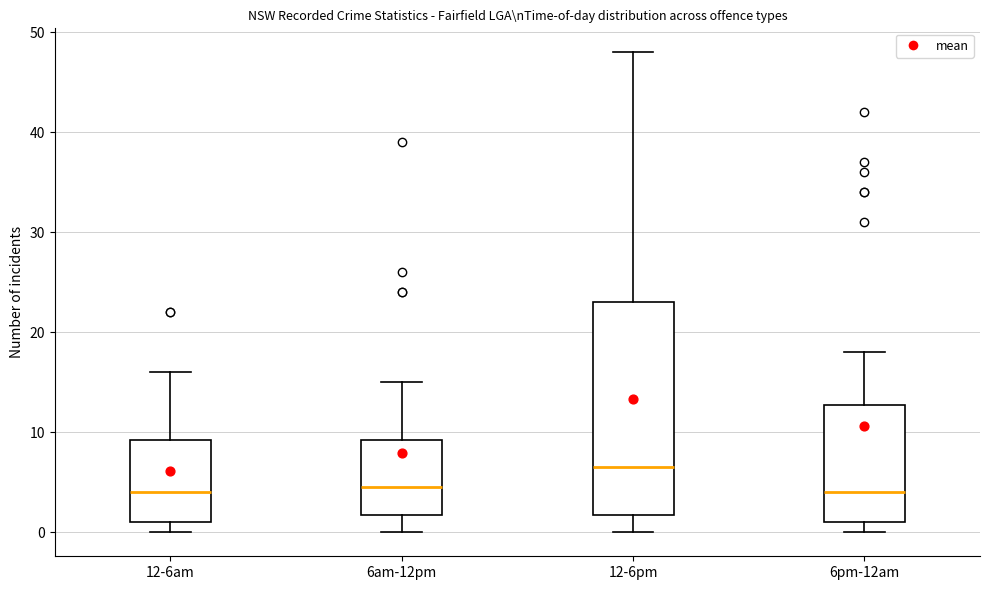

Reading left to right, read every box against the y-axis: the position of its median line, the range the box covers, and the ends of its whiskers. The values are not printed on the chart, so give them approximately, as read against the axis.

12-6am: median 4, box 1 to 9, whiskers 0 to 16
6am-12pm: median 5, box 2 to 9, whiskers 0 to 15
12-6pm: median 7, box 2 to 23, whiskers 0 to 48
6pm-12am: median 4, box 1 to 13, whiskers 0 to 18